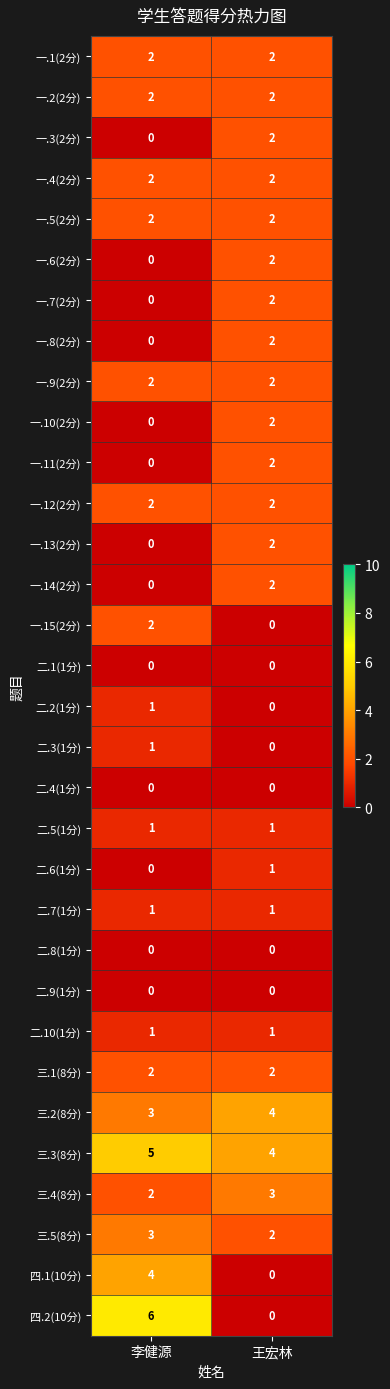

What is the spread (max minus min) of values at 李健源?

6